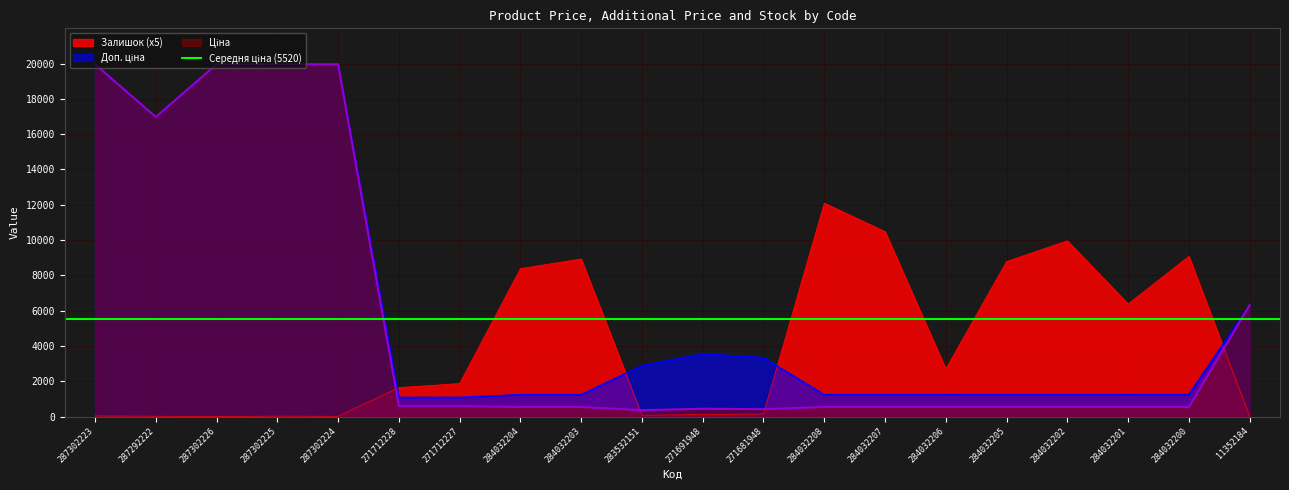

At which category does Ціна reach its first local peak?

271691948